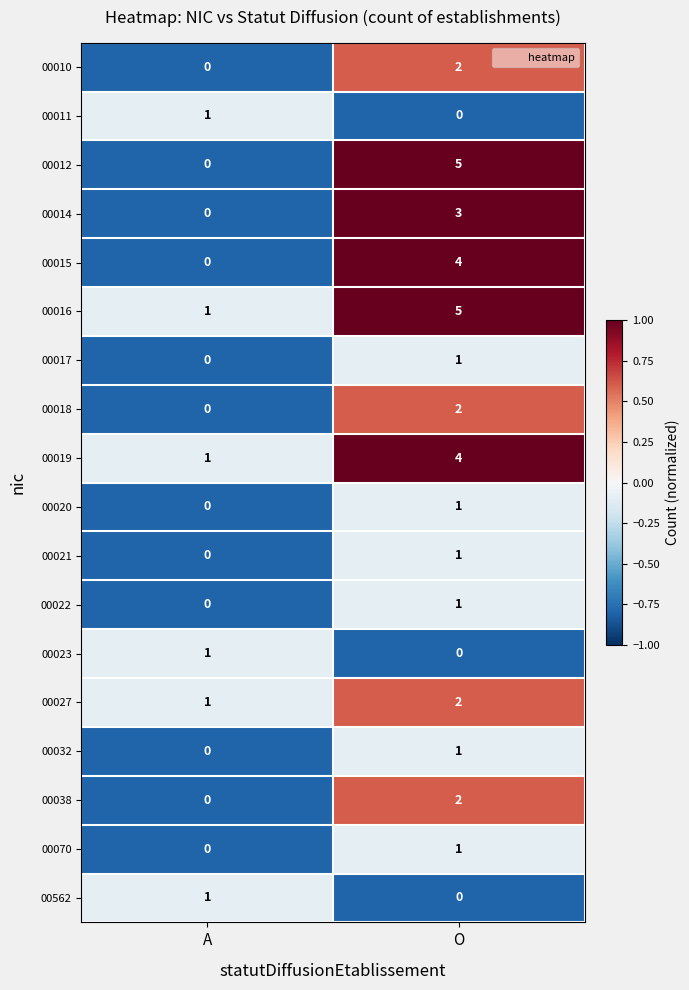

List the labels in order of 00014 value, largest first.

O, A